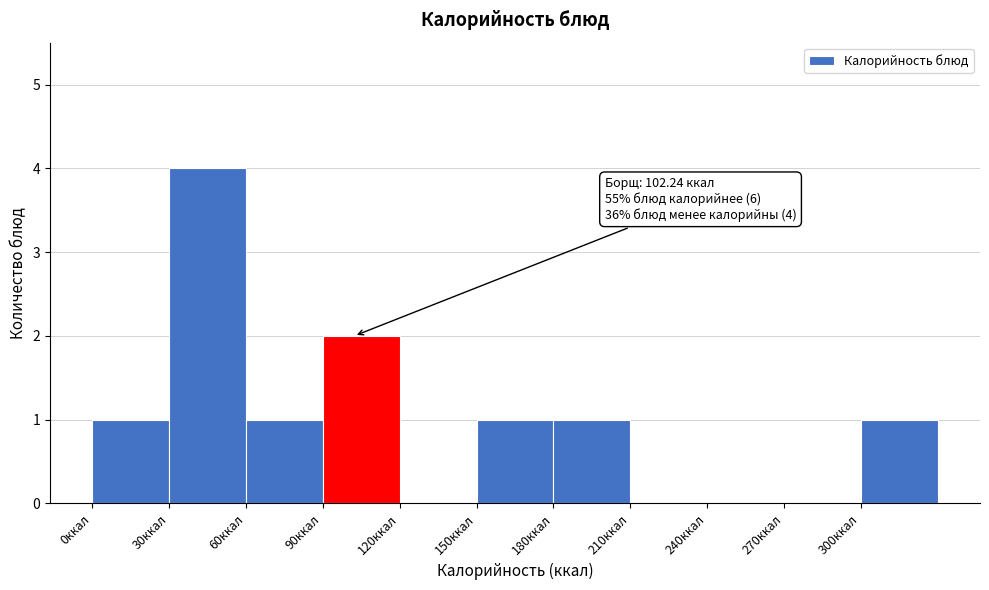

Over which range of the x-axis is the bar tallest?

30 to 60